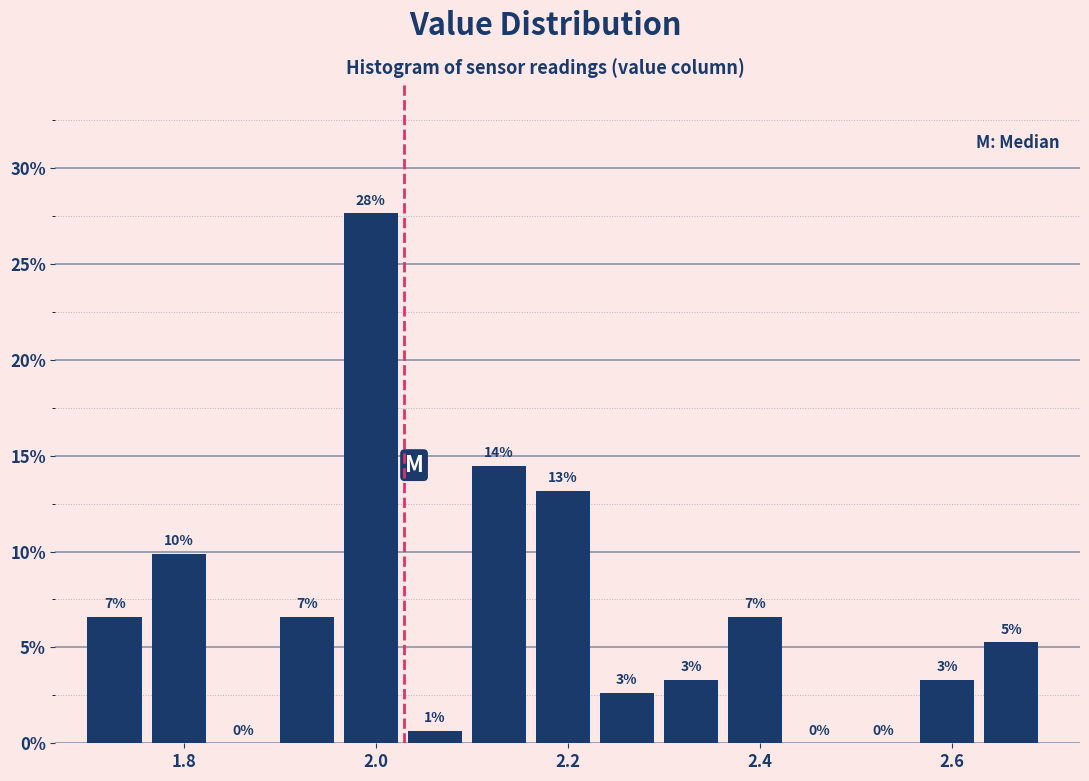

Read against the x-axis, roughly where is the centre of the tallest bar?

2.00